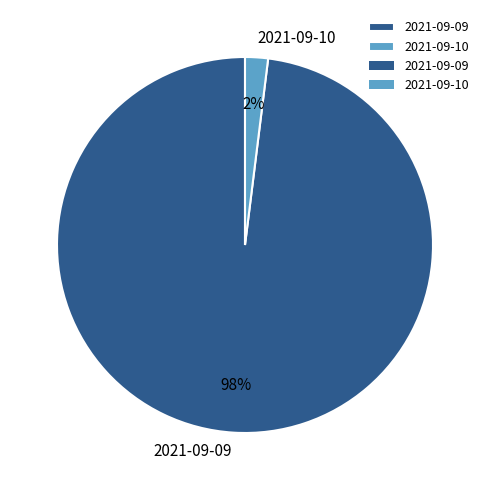

To the nearest percent, what portion does 2021-09-09 represent?

98%